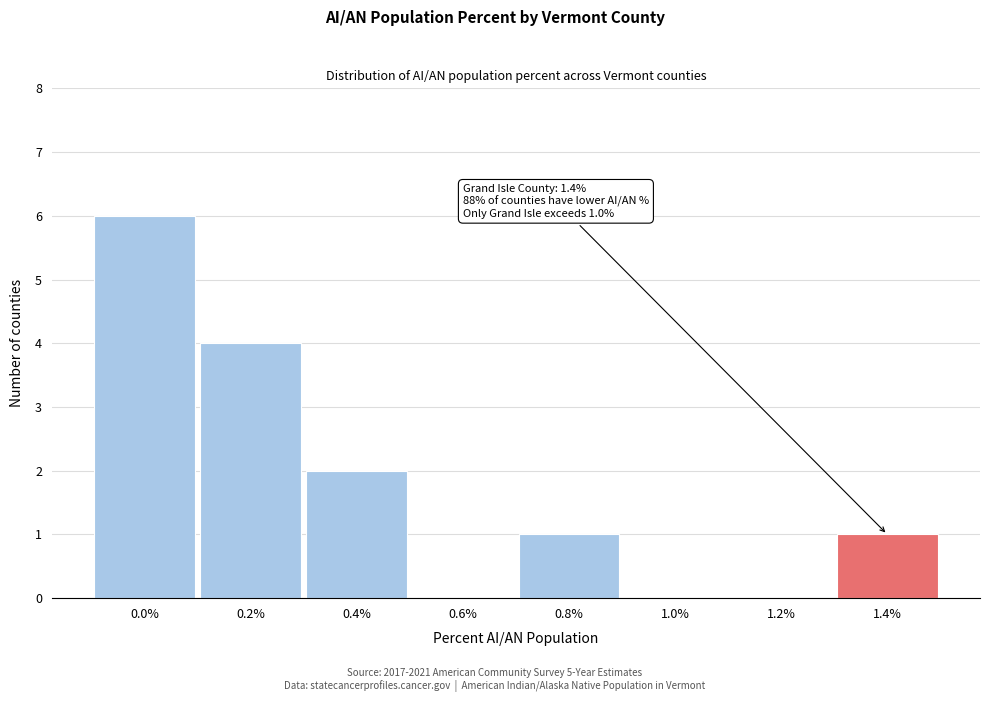

Reading left to right, extract all data points from this chart.

0.0%=6	0.2%=4	0.4%=2	0.6%=0	0.8%=1	1.0%=0	1.2%=0	1.4%=1